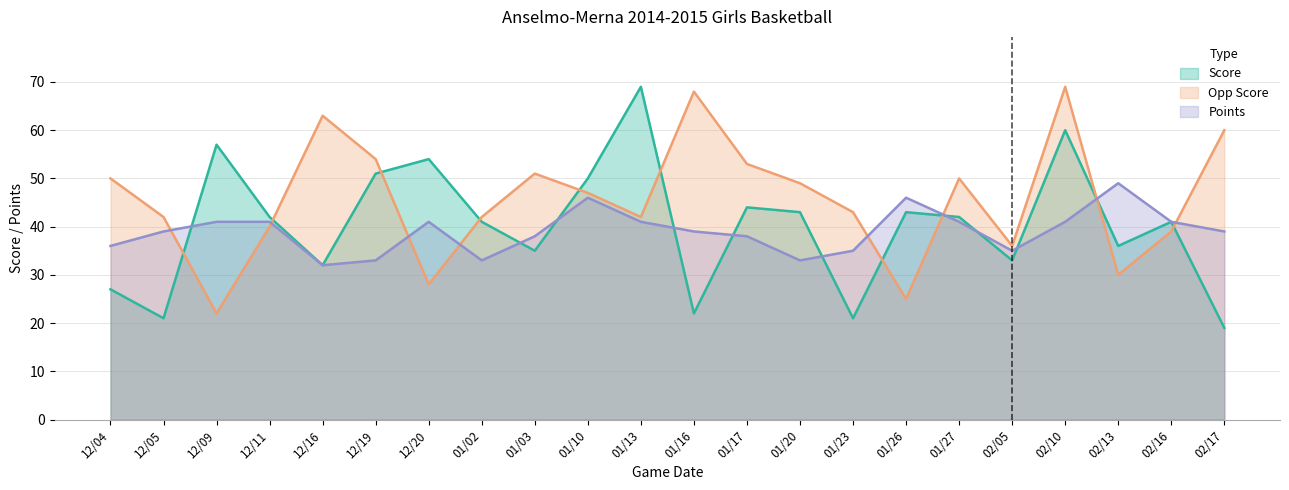

At how many categories does at least one series exceed 24?

22